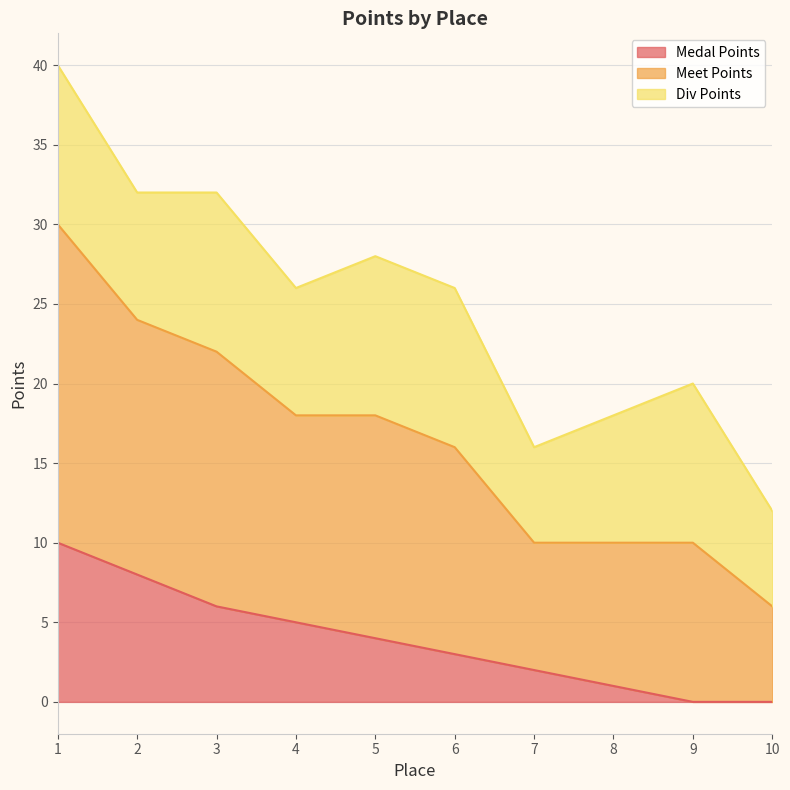

Is it true that Meet Points equals 5 at 8?

False